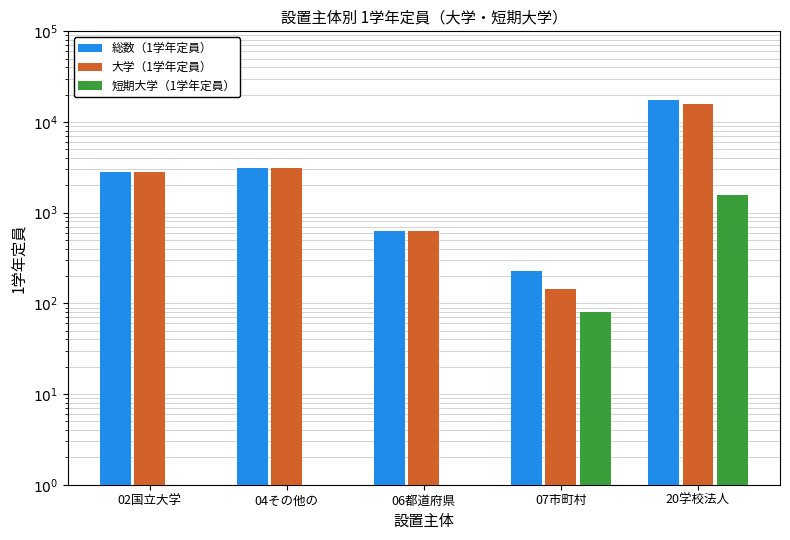

What is the spread (max minus min) of values at 04その他の?

3078